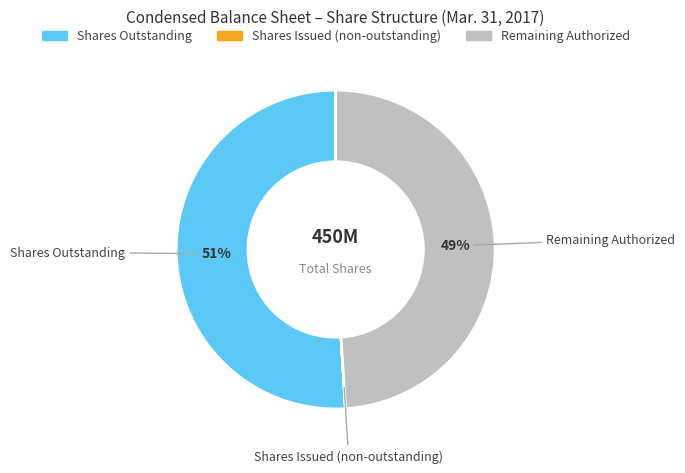

Does any single category account for the majority?

Yes